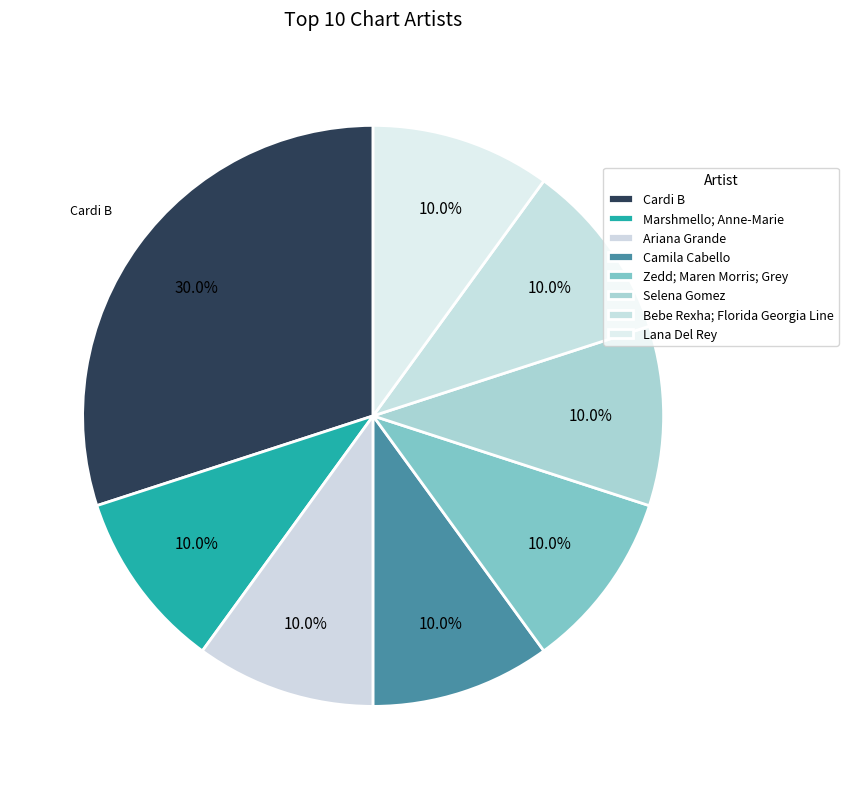

Is the sum of Lana Del Rey and Cardi B greater than half?

No